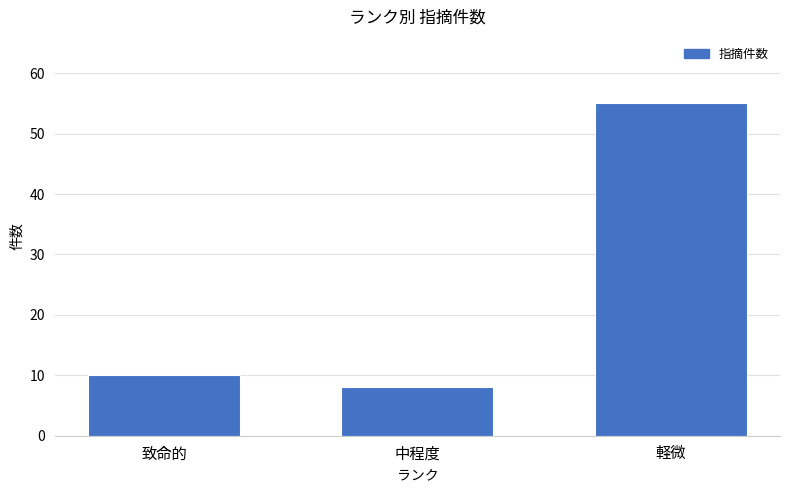

Reading left to right, what are all the values shown in this chart?

10	8	55